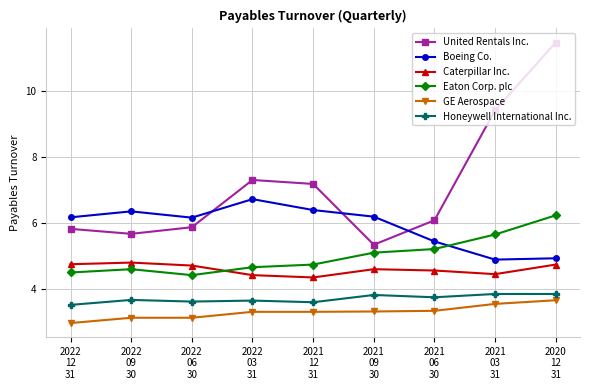

How many distinct data groups are displayed?

6